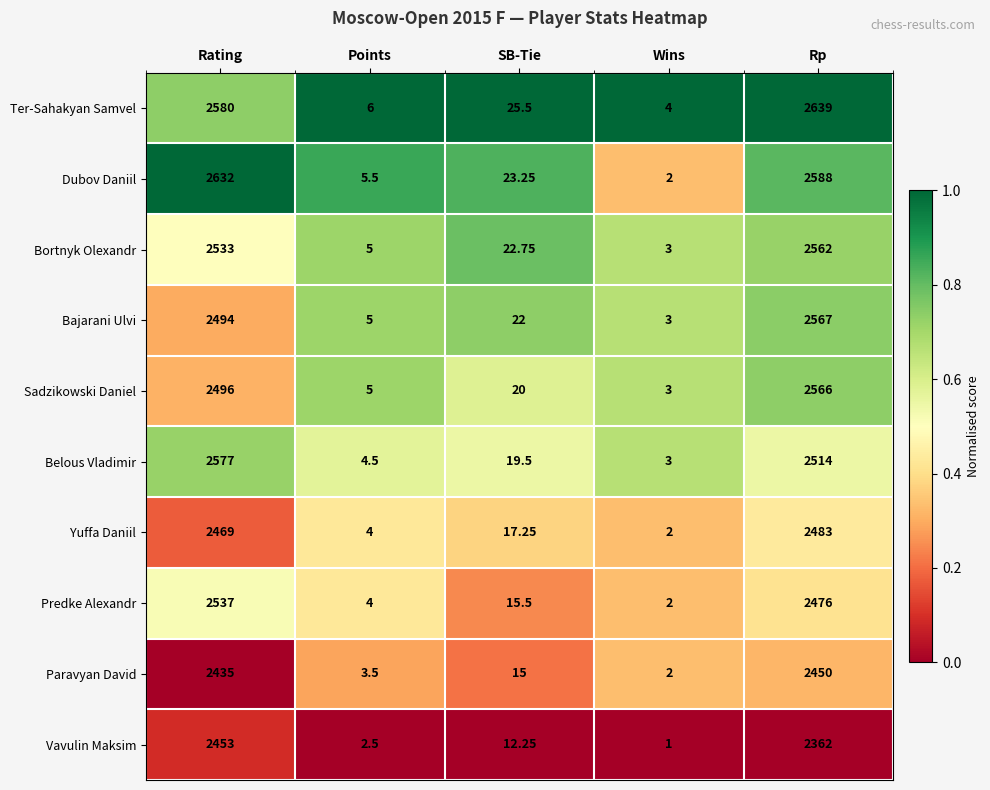

Count the number of data series in this chart.

10